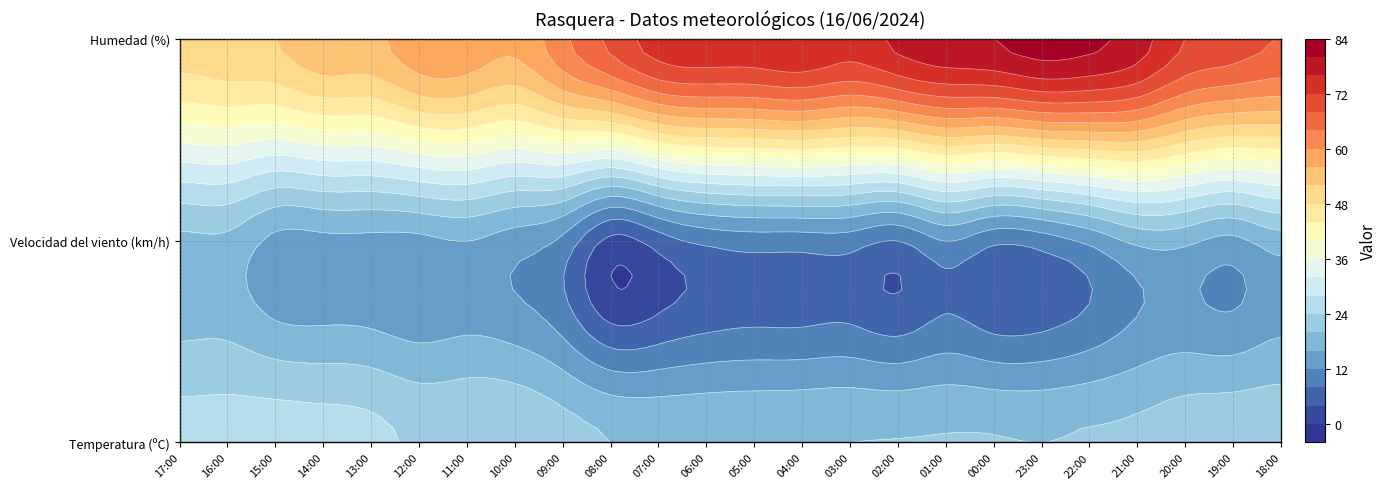

Is the value of Temperatura (ºC) at 22:00 greater than the value of Velocidad del viento (km/h) at 14:00?

Yes